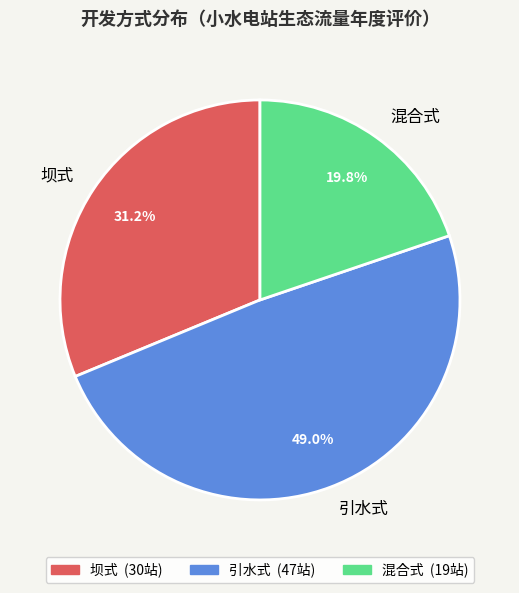

Rank the categories by value from lowest to highest.

混合式, 坝式, 引水式